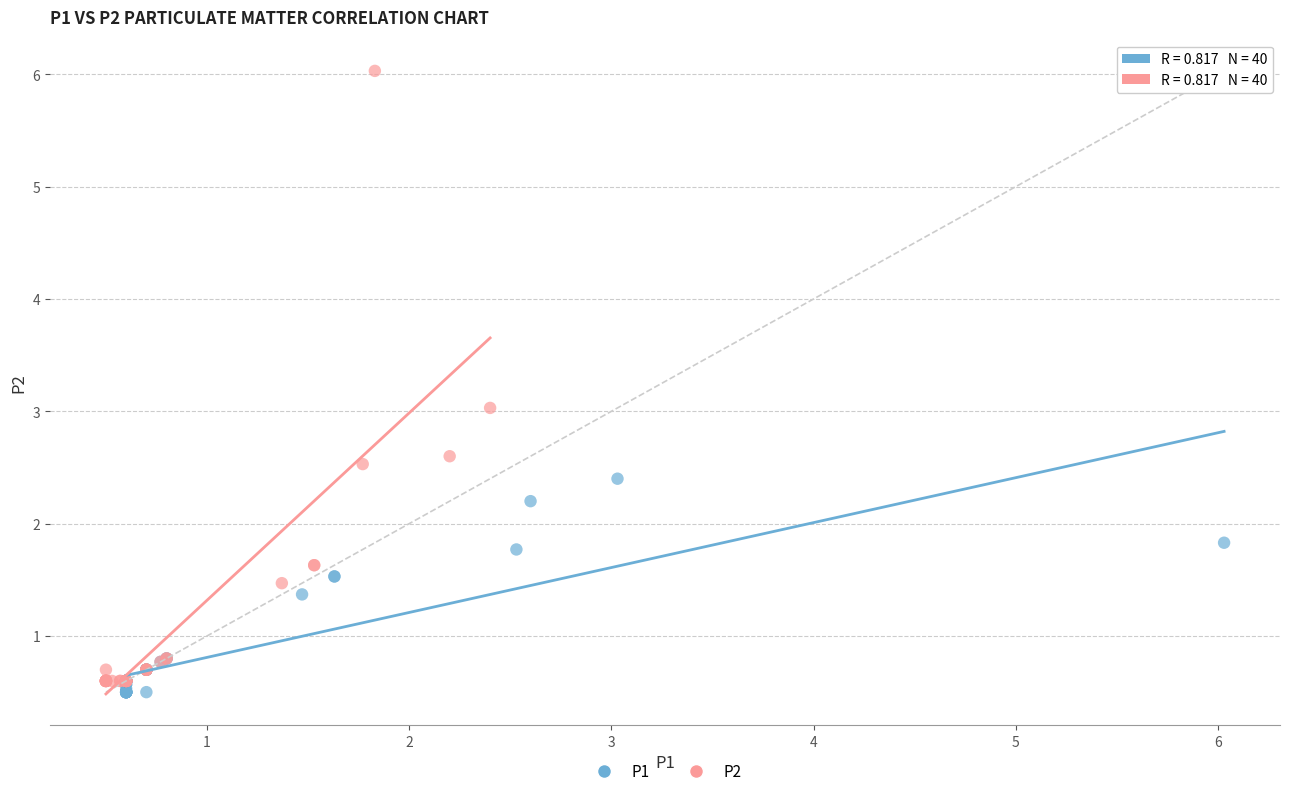

Which series contains the lowest Y value?

P1